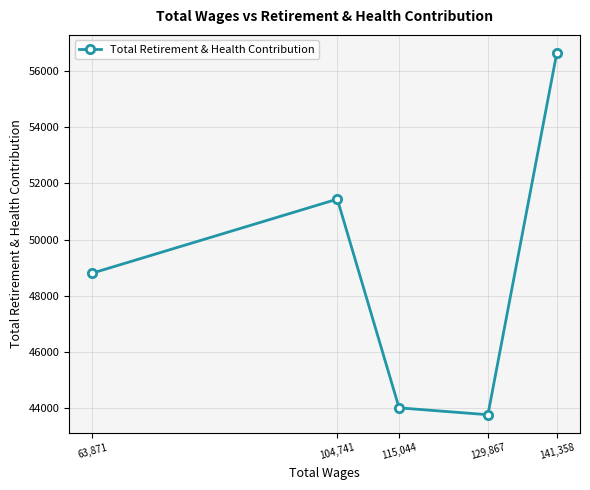

Does the chart display data point markers on the line(s)?

Yes